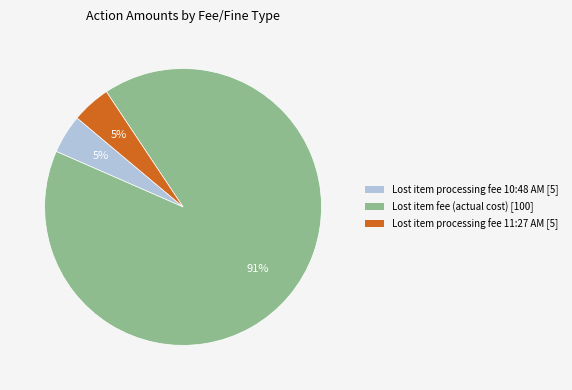

Count the number of slices in the pie.

3